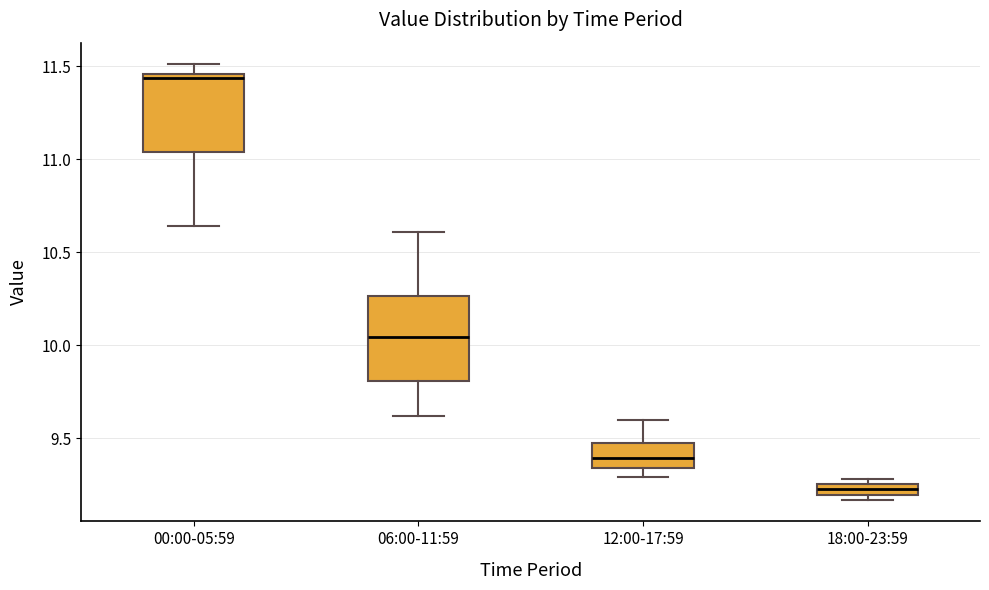

Which box has the highest median line?

00:00-05:59